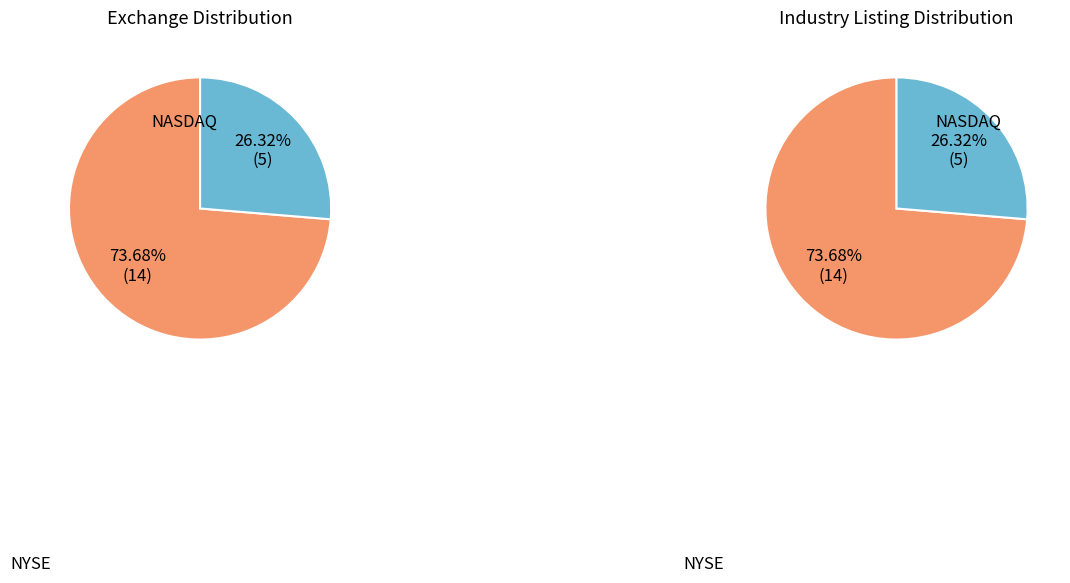

To the nearest percent, what is the combined percentage of 1 and 0?

100%